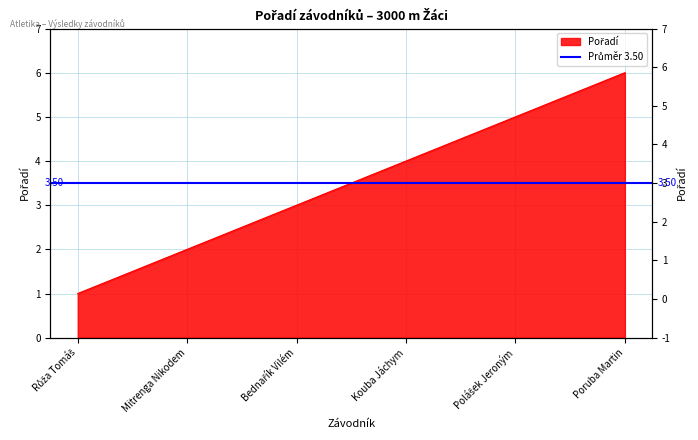

List the labels in order of value, largest first.

Poruba Martin, Polášek Jeroným, Kouba Jáchym, Bednařík Vilém, Mitrenga Nikodem, Růža Tomáš